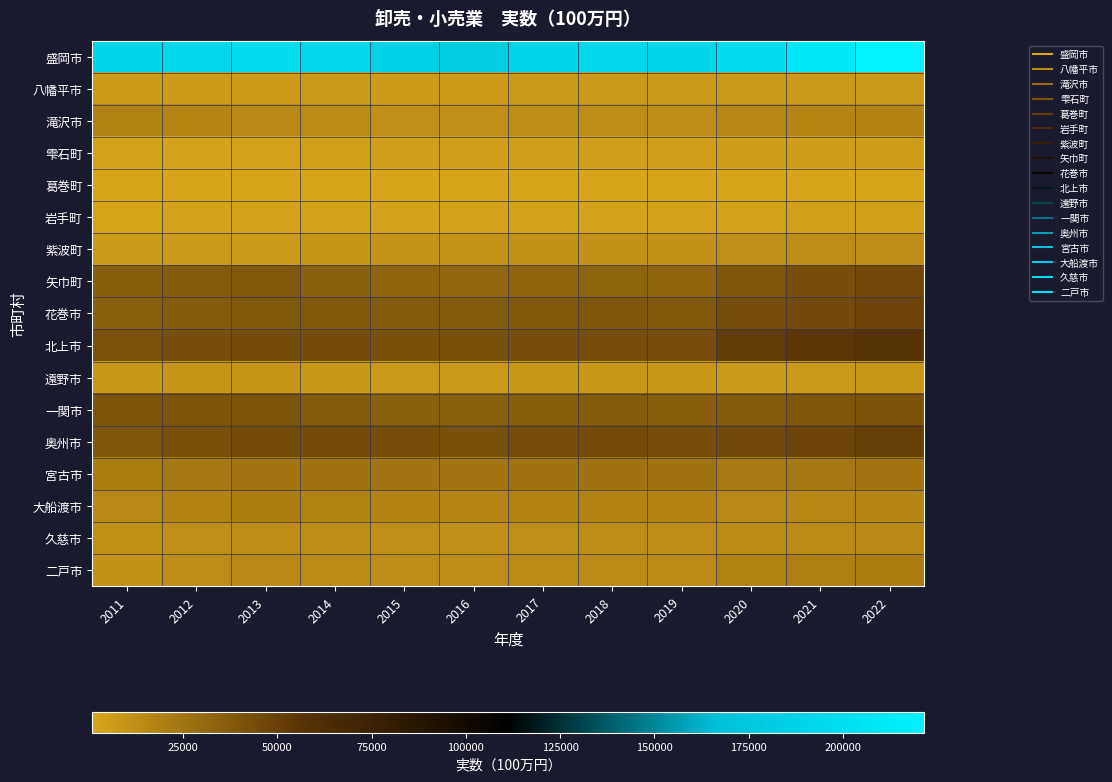

Reading left to right, list all the values displayed in this chart.

盛岡市: 2011=189112	2012=191874	2013=195760	2014=193023	2015=185526	2016=182315	2017=189075	2018=192679	2019=189787	2020=197685	2021=210084	2022=221538
八幡平市: 2011=6962	2012=6949	2013=6930	2014=7025	2015=6833	2016=6795	2017=6986	2018=7093	2019=7028	2020=7023	2021=7248	2022=7604
滝沢市: 2011=18312	2012=16571	2013=14959	2014=14138	2015=12955	2016=12811	2017=13225	2018=13452	2019=13291	2020=16197	2021=16953	2022=17830
雫石町: 2011=3354	2012=3204	2013=3048	2014=3912	2015=4493	2016=4417	2017=4579	2018=4666	2019=4597	2020=5297	2021=5613	2022=5916
葛巻町: 2011=1277	2012=1400	2013=1525	2014=1415	2015=1260	2016=1255	2017=1289	2018=1308	2019=1297	2020=943	2021=972	2022=1020
岩手町: 2011=2601	2012=2899	2013=3199	2014=3198	2015=3063	2016=3039	2017=3130	2018=3181	2019=3147	2020=3462	2021=3584	2022=3762
紫波町: 2011=7645	2012=7667	2013=7704	2014=9330	2015=10367	2016=10211	2017=10571	2018=10766	2019=10616	2020=12481	2021=13136	2022=13830
矢巾町: 2011=35907	2012=37125	2013=38613	2014=35208	2015=32124	2016=31239	2017=32646	2018=33373	2019=32705	2020=39019	2021=42466	2022=44963
花巻市: 2011=34694	2012=36731	2013=38848	2014=38781	2015=37657	2016=37165	2017=38422	2018=39104	2019=38598	2020=43411	2021=45741	2022=48164
北上市: 2011=40624	2012=42533	2013=44581	2014=44041	2015=42264	2016=41691	2017=43117	2018=43889	2019=43311	2020=51517	2021=54495	2022=57420
遠野市: 2011=8526	2012=8784	2013=9042	2014=8521	2015=7729	2016=7672	2017=7898	2018=8024	2019=7943	2020=7564	2021=7793	2022=8173
一関市: 2011=40431	2012=40095	2013=39864	2014=37890	2015=35010	2016=34658	2017=35751	2018=36353	2019=35936	2020=37547	2021=39259	2022=41283
奥州市: 2011=39698	2012=42096	2013=44567	2014=44290	2015=42553	2016=42144	2017=43459	2018=44183	2019=43687	2020=45949	2021=47853	2022=50285
宮古市: 2011=21370	2012=23050	2013=24760	2014=25102	2015=24604	2016=24324	2017=25115	2018=25548	2019=25239	2020=21954	2021=23080	2022=24293
大船渡市: 2011=14810	2012=17557	2013=20312	2014=19035	2015=17408	2016=17187	2017=17764	2018=18077	2019=17847	2020=15247	2021=15939	2022=16761
久慈市: 2011=11918	2012=12571	2013=13214	2014=13189	2015=12721	2016=12618	2017=12997	2018=13208	2019=13069	2020=14040	2021=14581	2022=15314
二戸市: 2011=11266	2012=13083	2013=14882	2014=14427	2015=13720	2016=13520	2017=13993	2018=14248	2019=14053	2020=18418	2021=19675	2022=20766